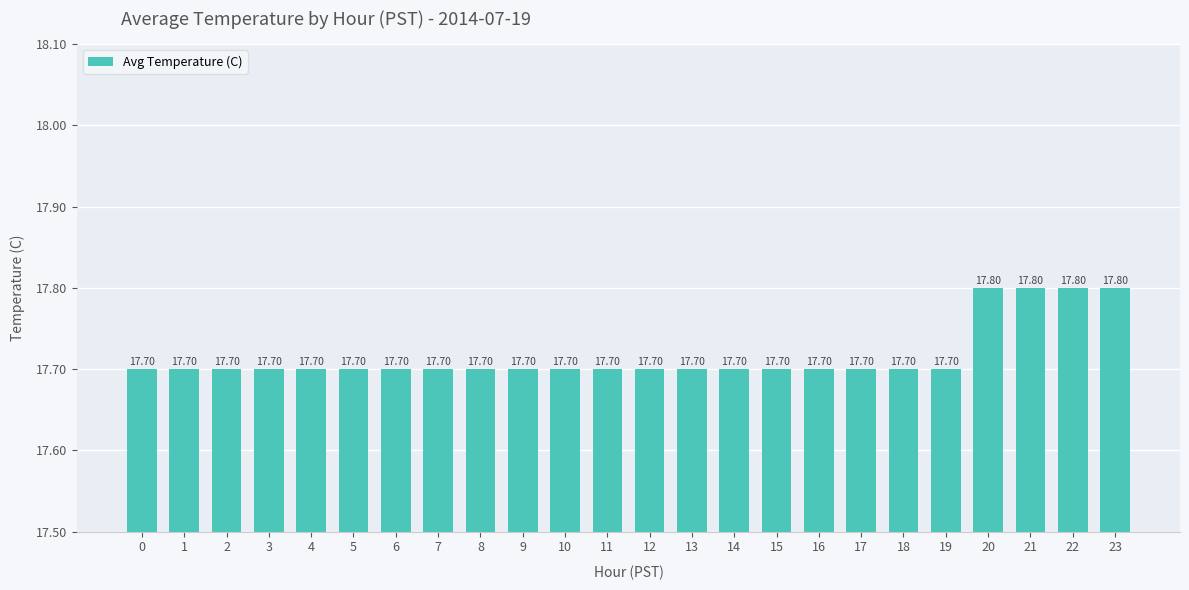

What is the ratio of the value at 7 to the value at 21?

1.0